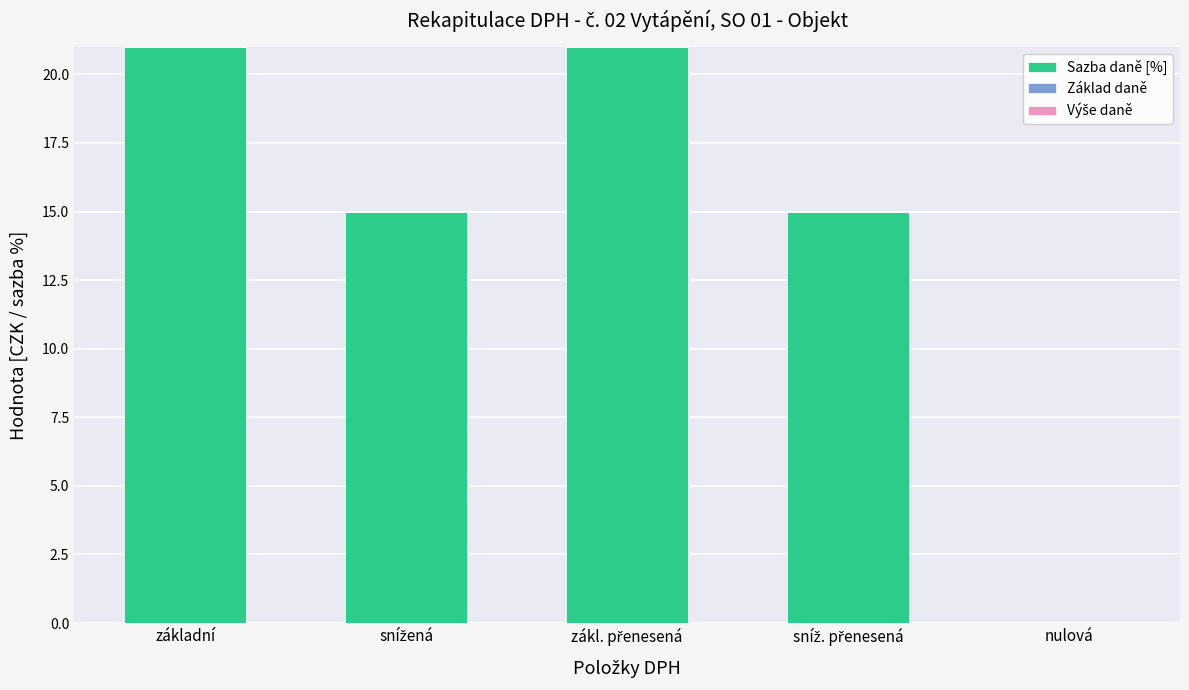

Is it true that the value at základní is 21?

True